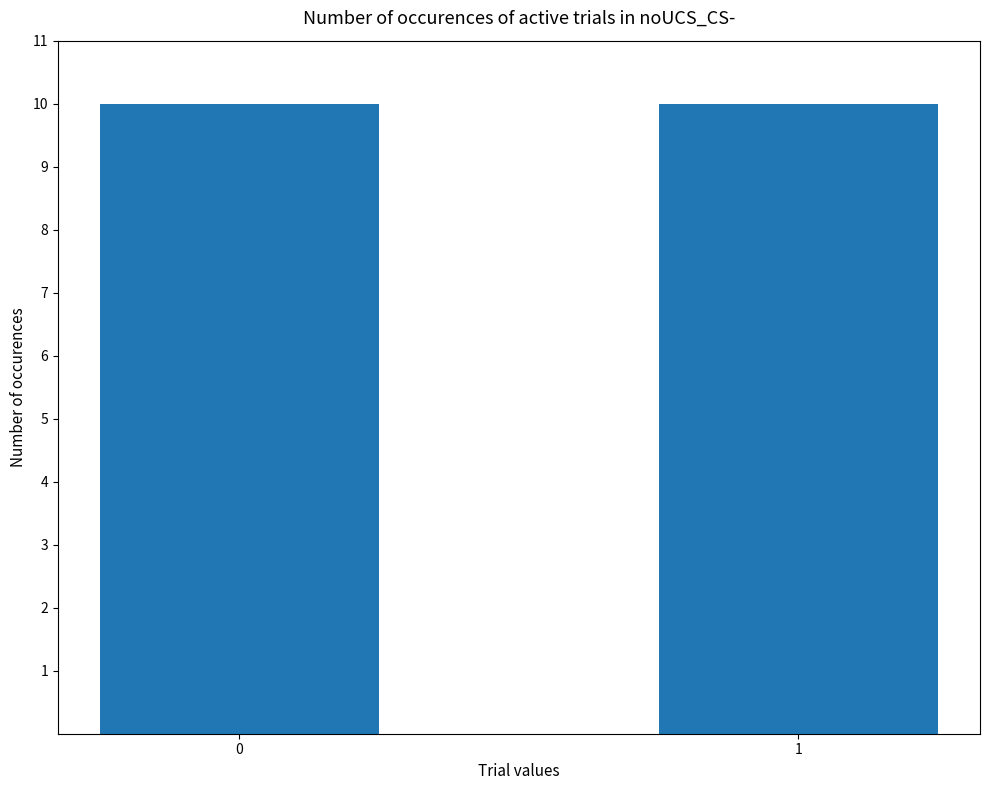

Does the chart contain any negative values?

No